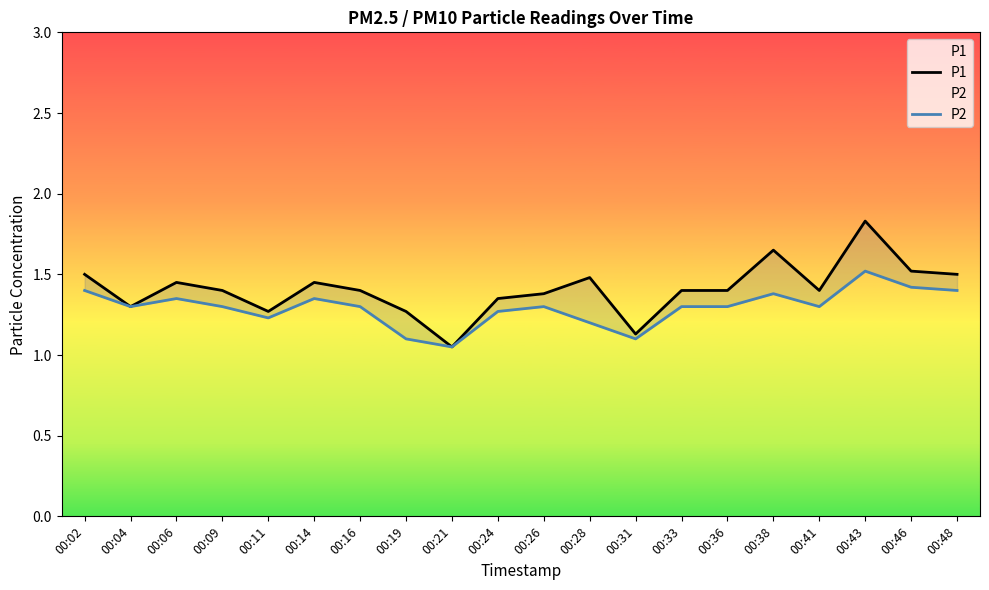

How many series are shown in this chart?

2